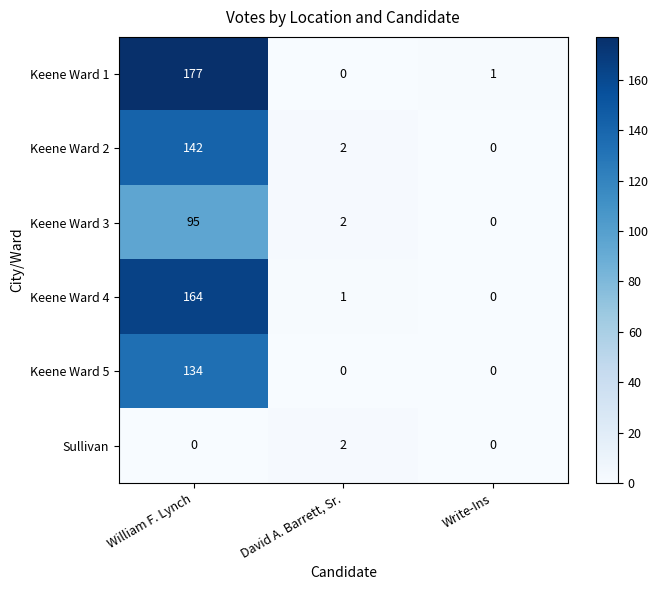

True or false: Keene Ward 4 has a value of 73 at William F. Lynch.

False